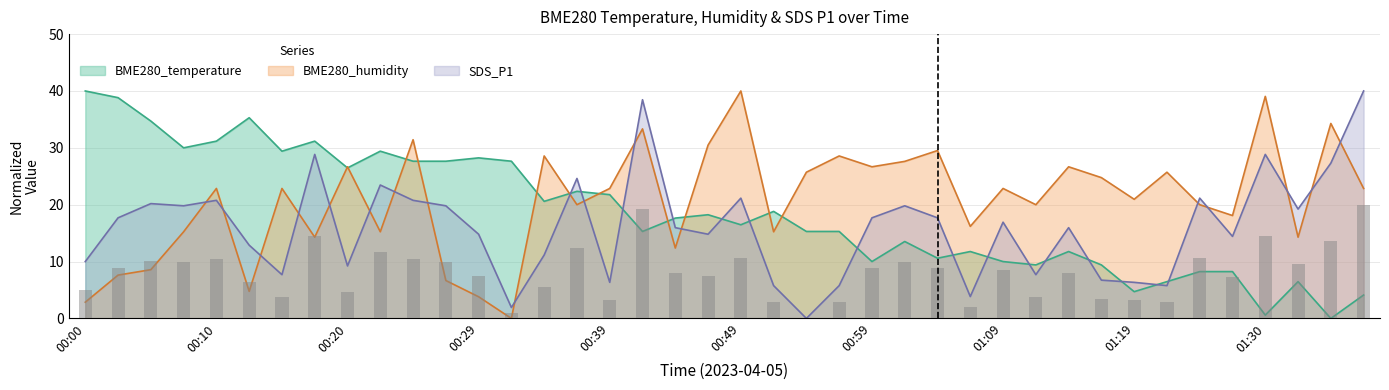

What is the difference between the maximum and minimum values in the BME280_humidity series?

40.0